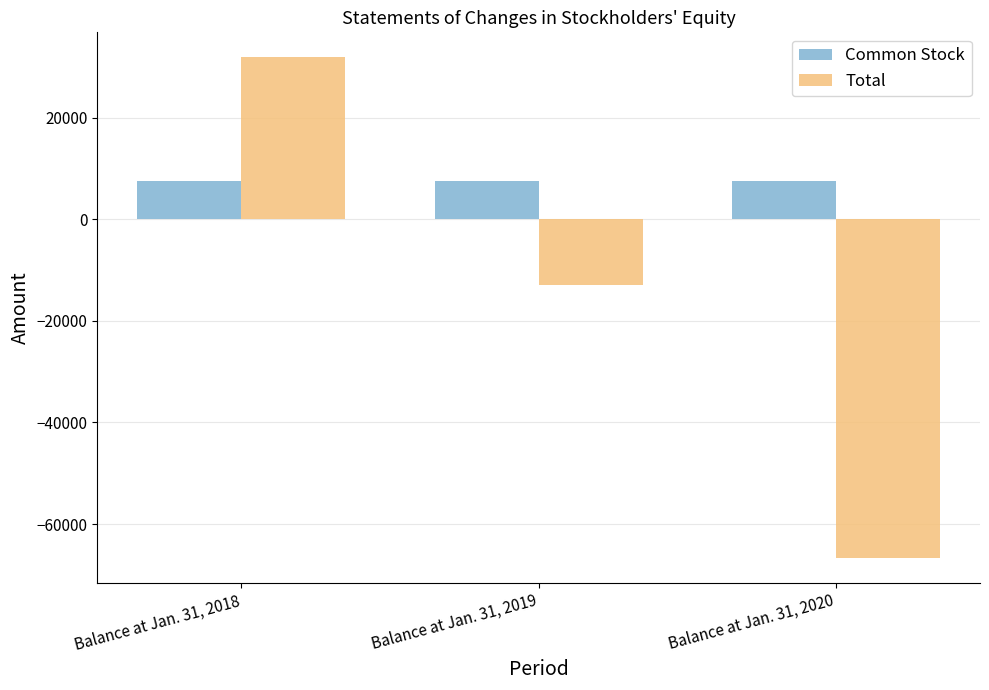

Is the value of Total at Balance at Jan. 31, 2020 greater than the value of Common Stock at Balance at Jan. 31, 2018?

No